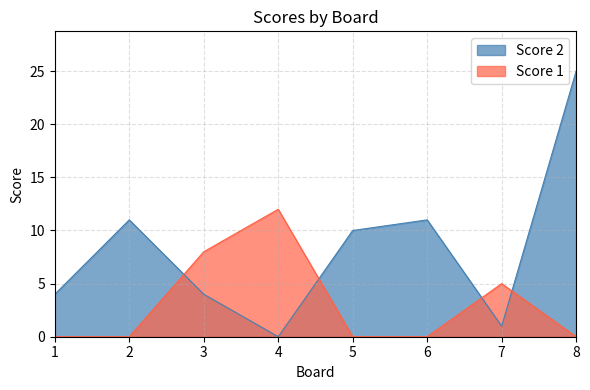

Which series has the widest spread of values?

Score 2